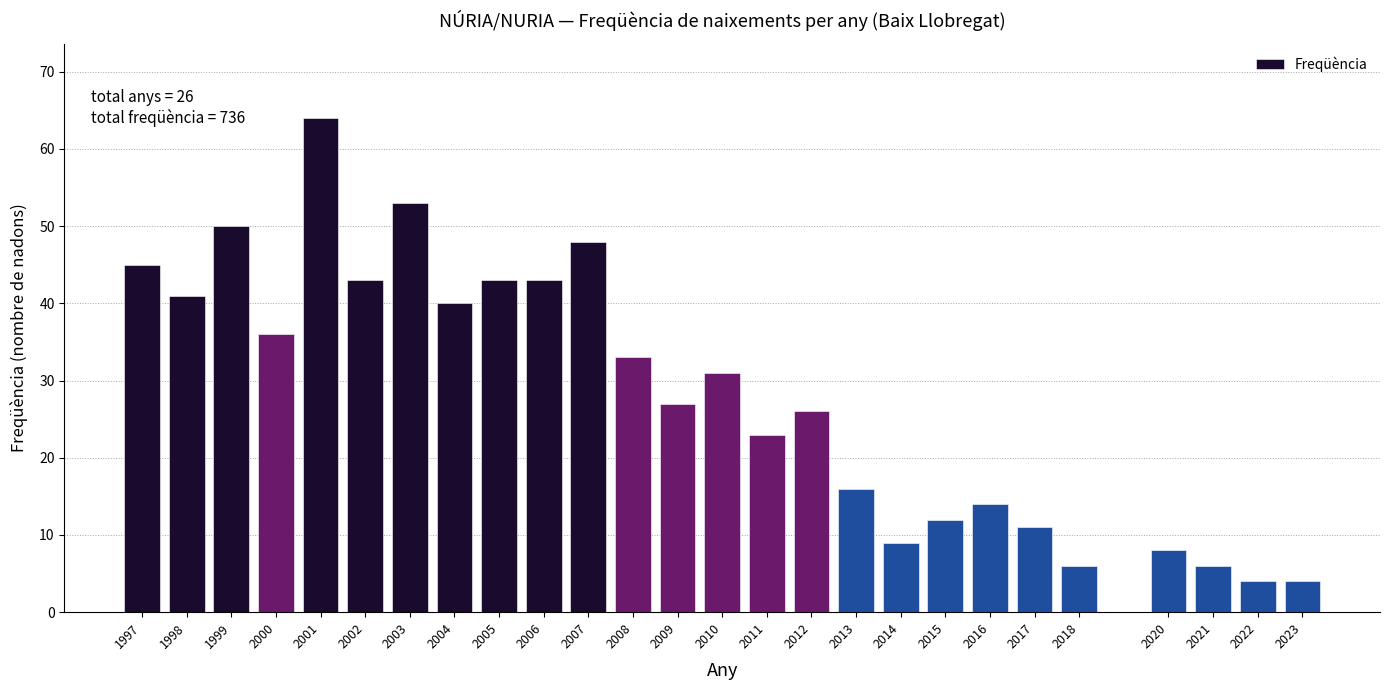

Reading left to right, transcribe all the data shown in this chart.

45	41	50	36	64	43	53	40	43	43	48	33	27	31	23	26	16	9	12	14	11	6	8	6	4	4